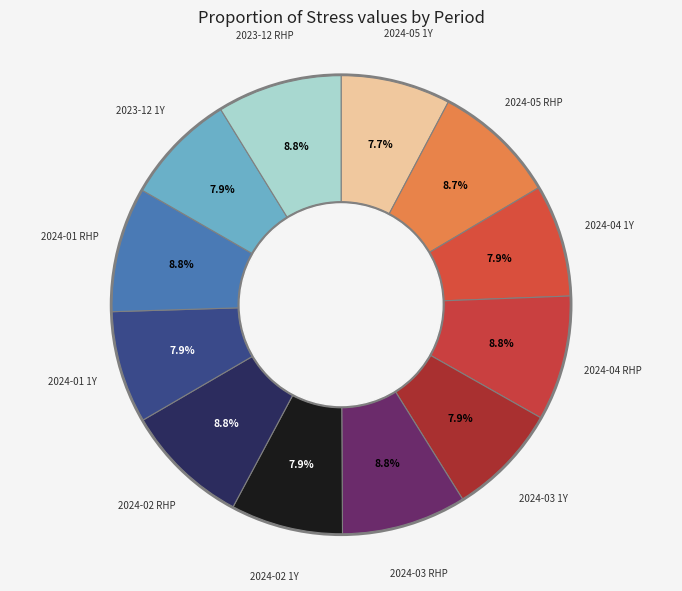

Between 2024-04 RHP and 2024-02 RHP, which is larger?

2024-04 RHP